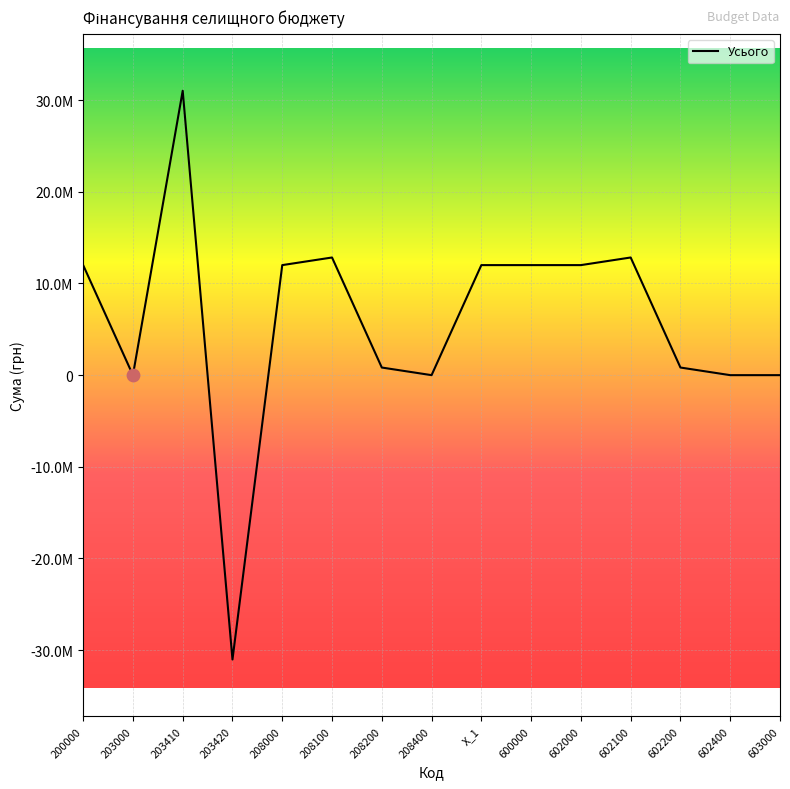

What is the ratio of the value at 203410 to the value at 208000?

2.6